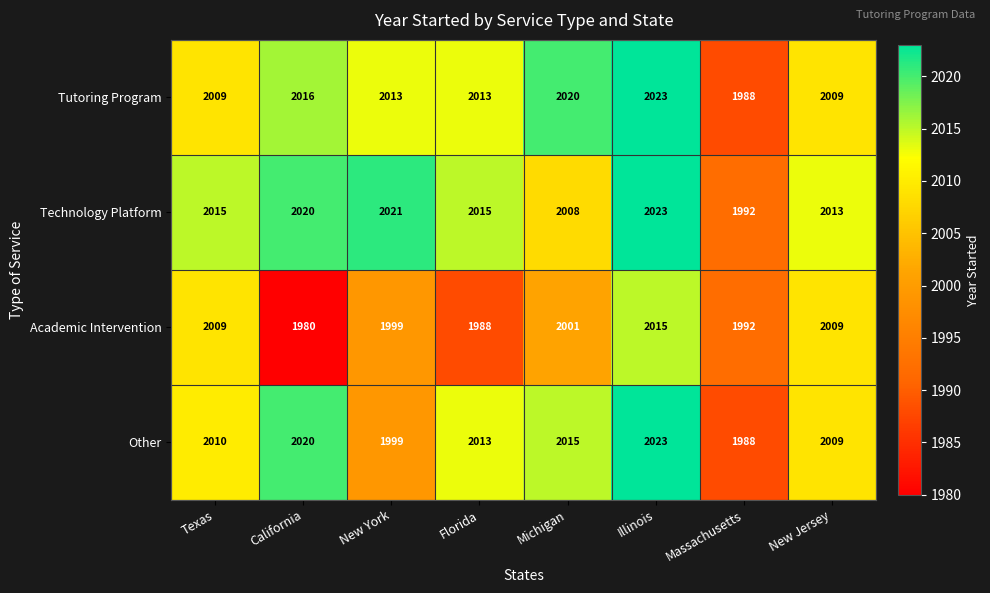

Which series has the largest total across all categories?

Technology Platform